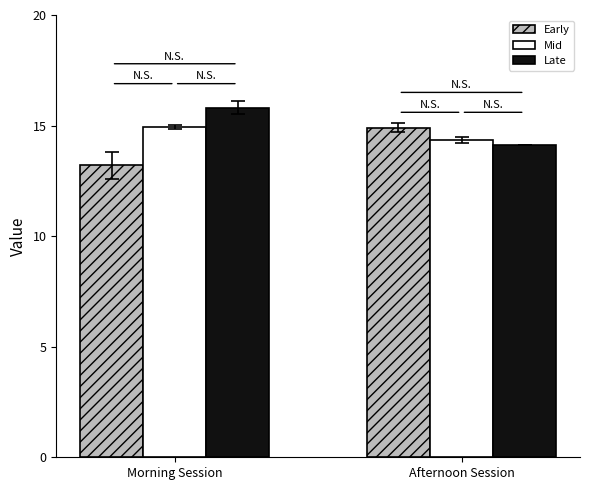

What is the spread (max minus min) of values at Morning Session?

2.6